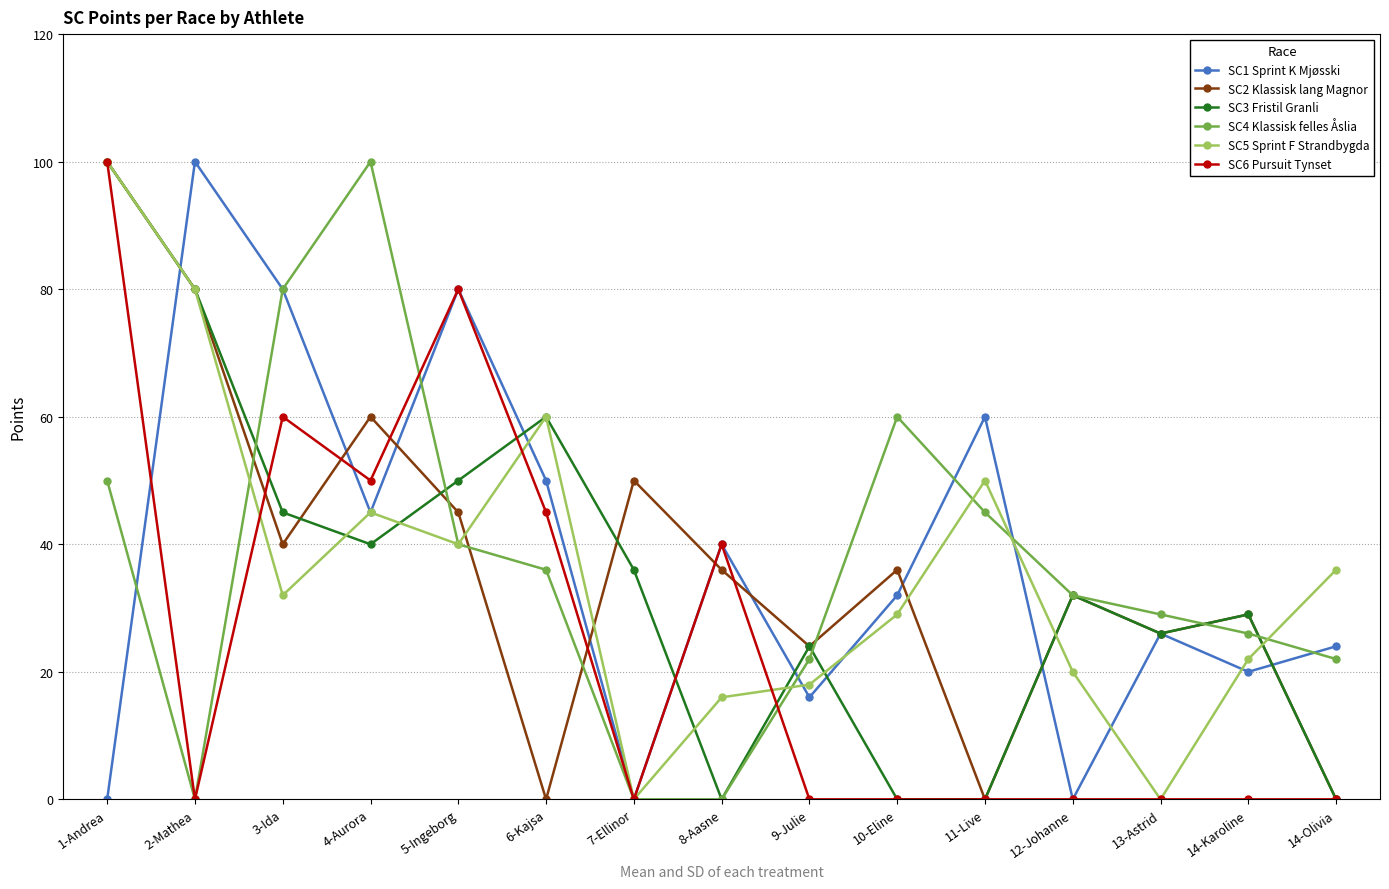

What is the difference between the maximum and second lowest values in the SC6 Pursuit Tynset series?

100